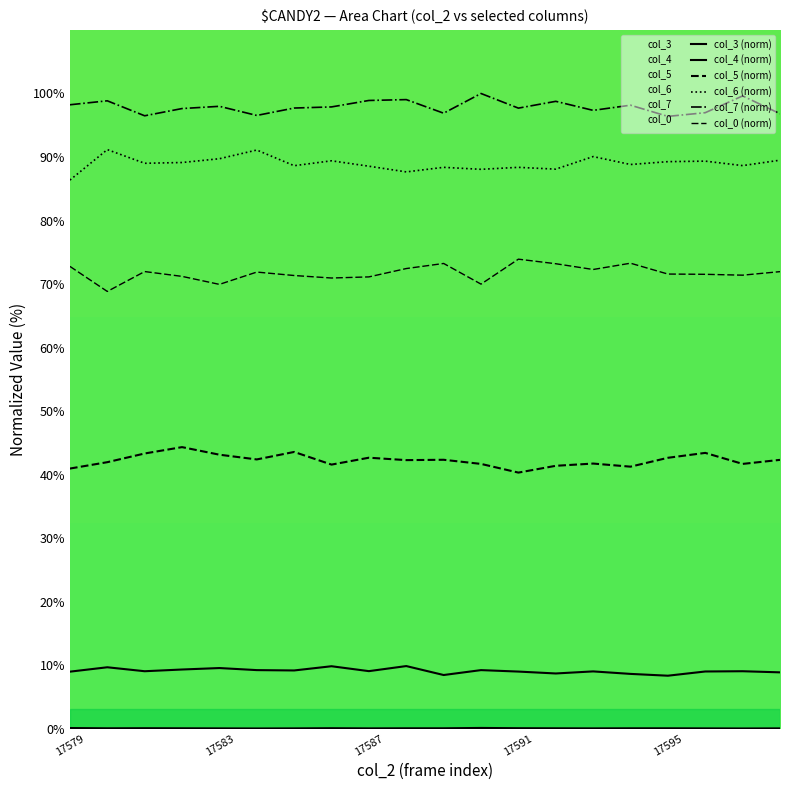

Which series has the widest spread of values?

col_0 (norm)